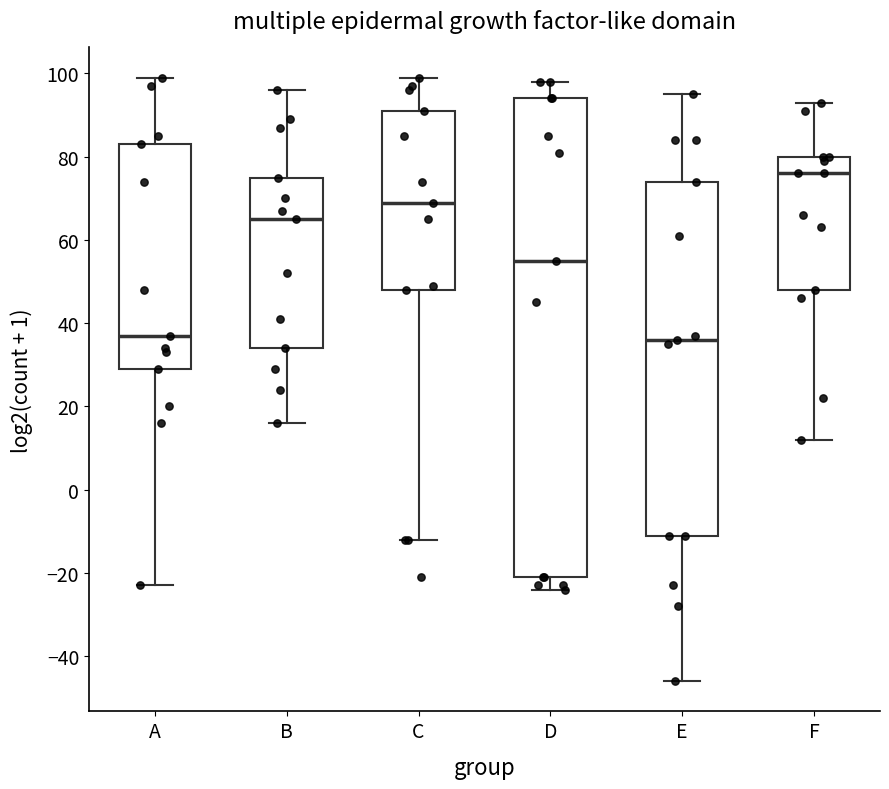

Which box is the tallest, from its lower edge to its upper edge?

D